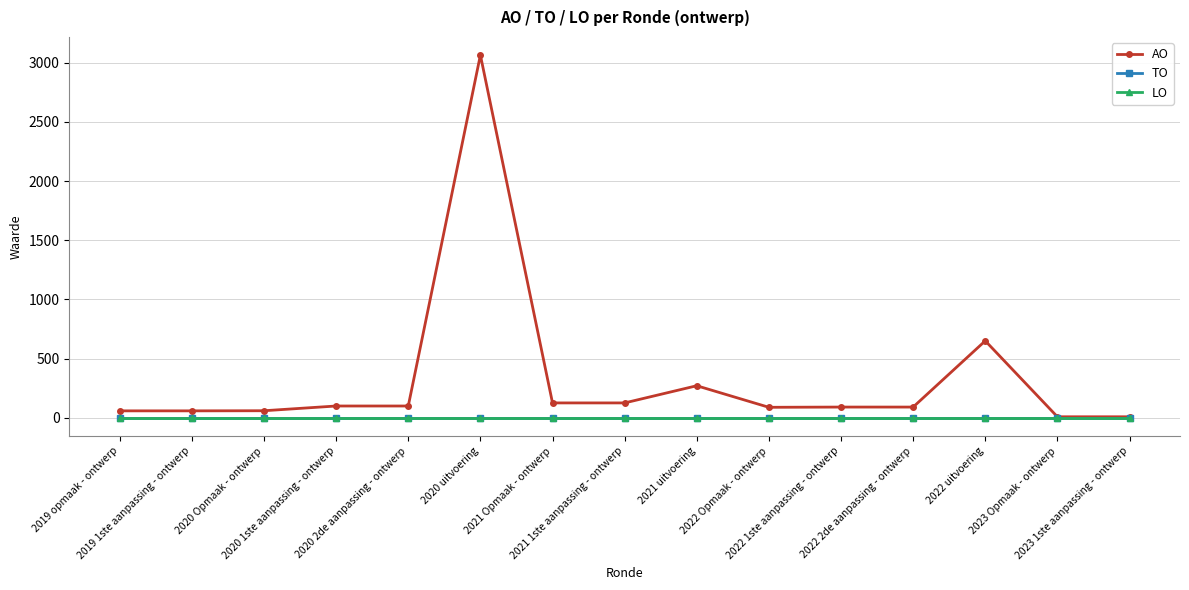

How many lines are shown in the chart?

3